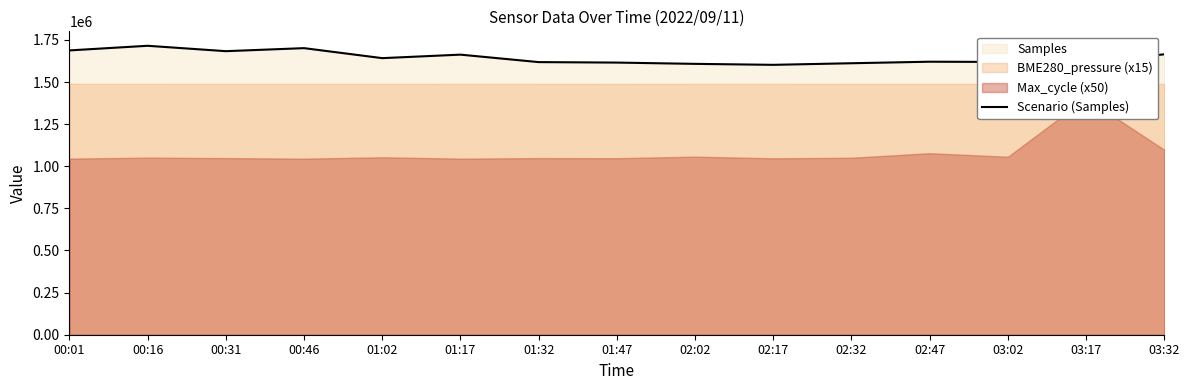

What is the difference between the values at 03:17 and 02:47?

5535